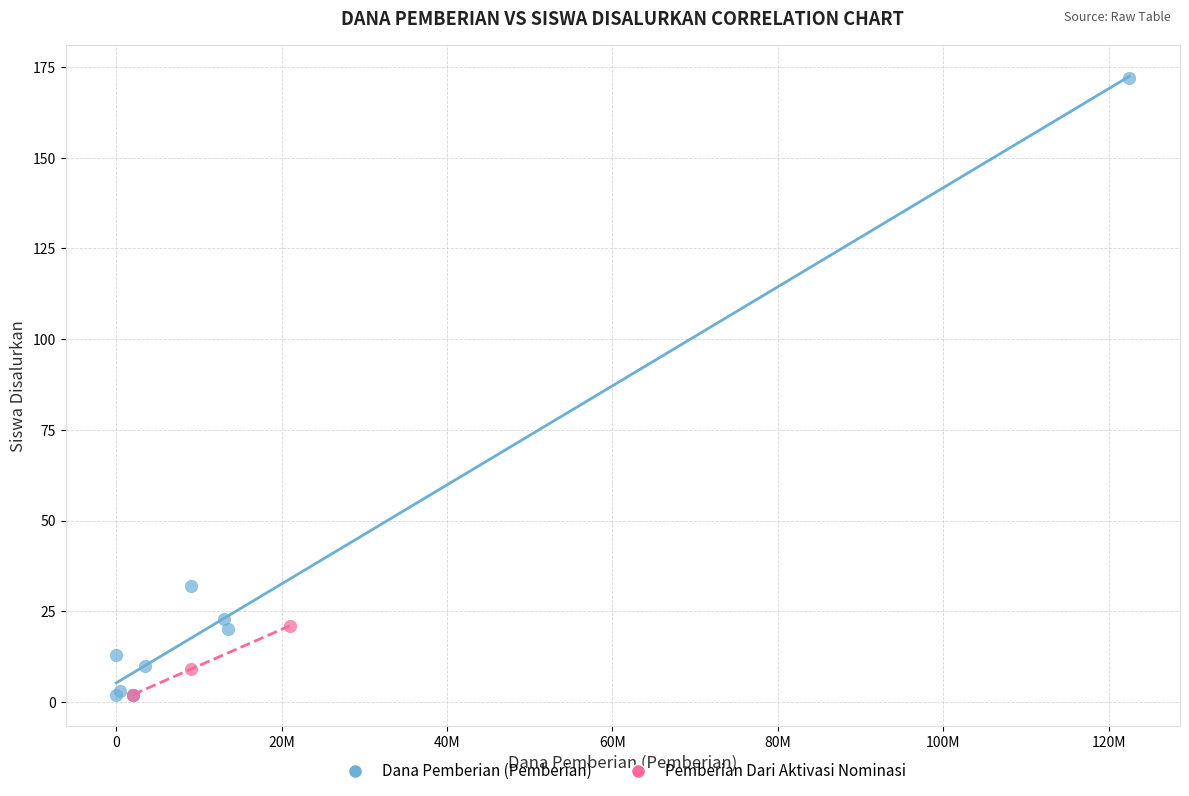

Which series reaches the maximum Y coordinate?

Dana Pemberian (Pemberian)